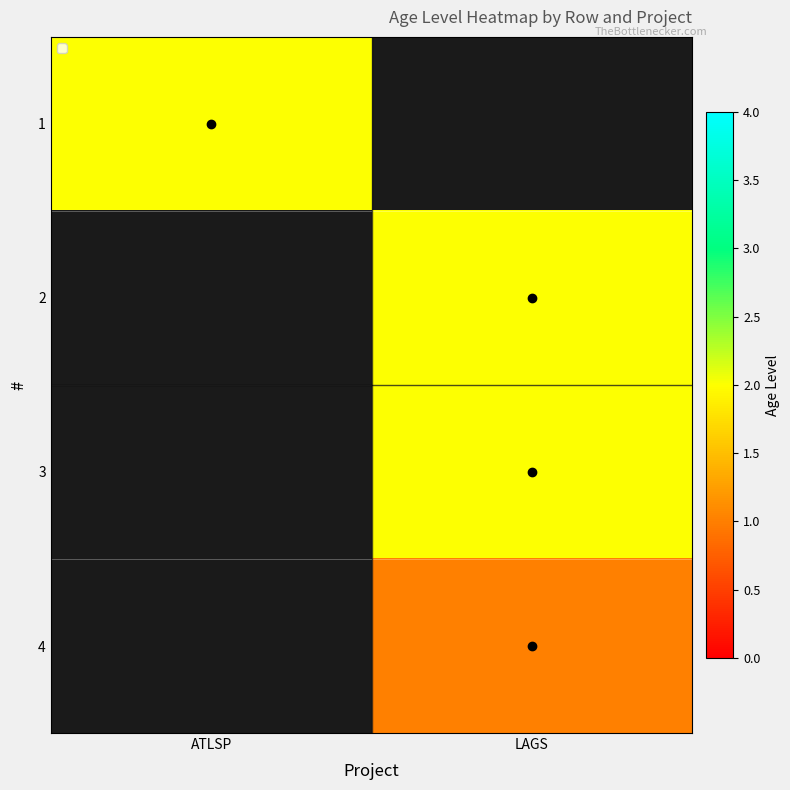

At which label does 1 reach its peak?

ATLSP